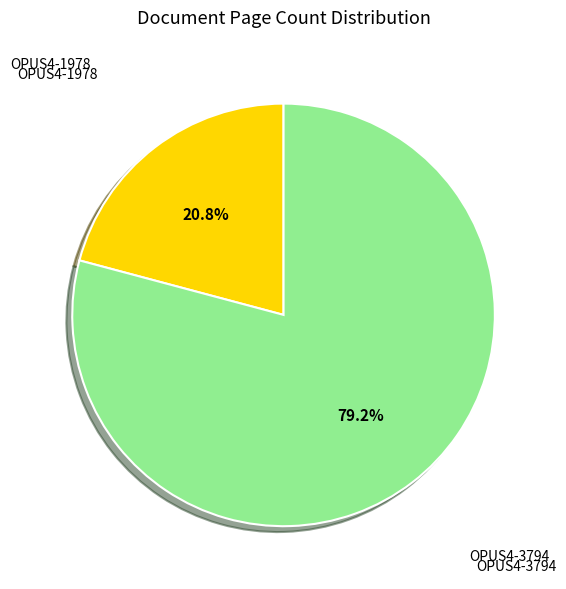

Does any single category account for the majority?

Yes